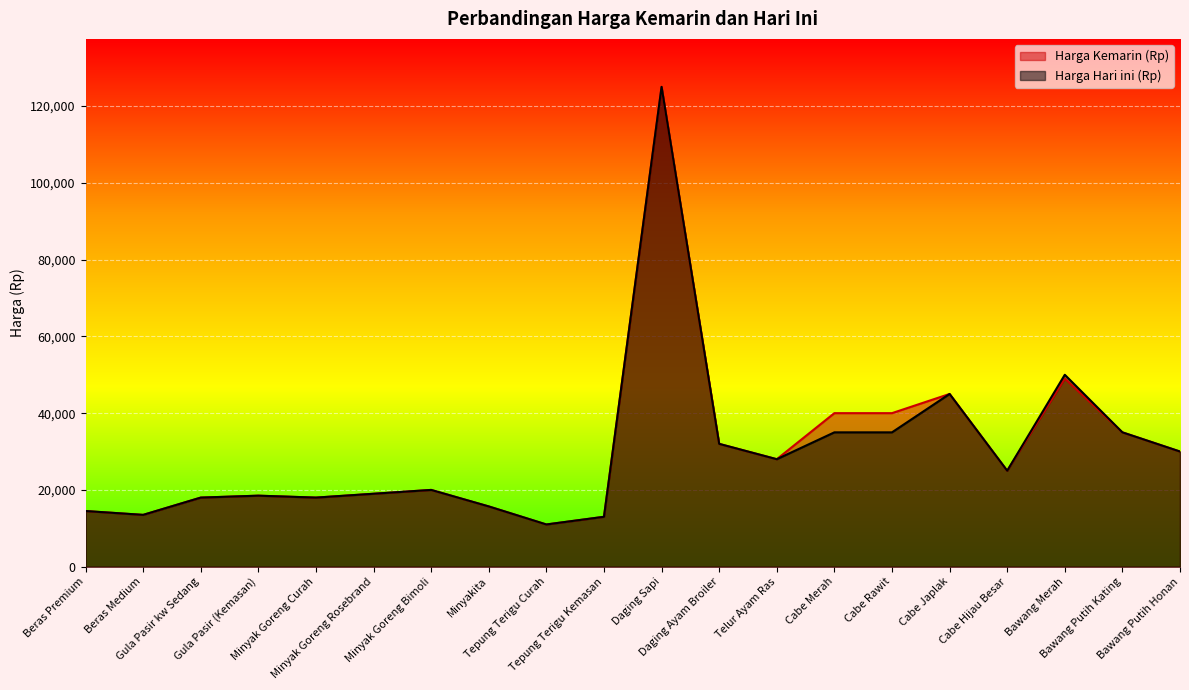

At which category is the sum across all series the highest?

Daging Sapi